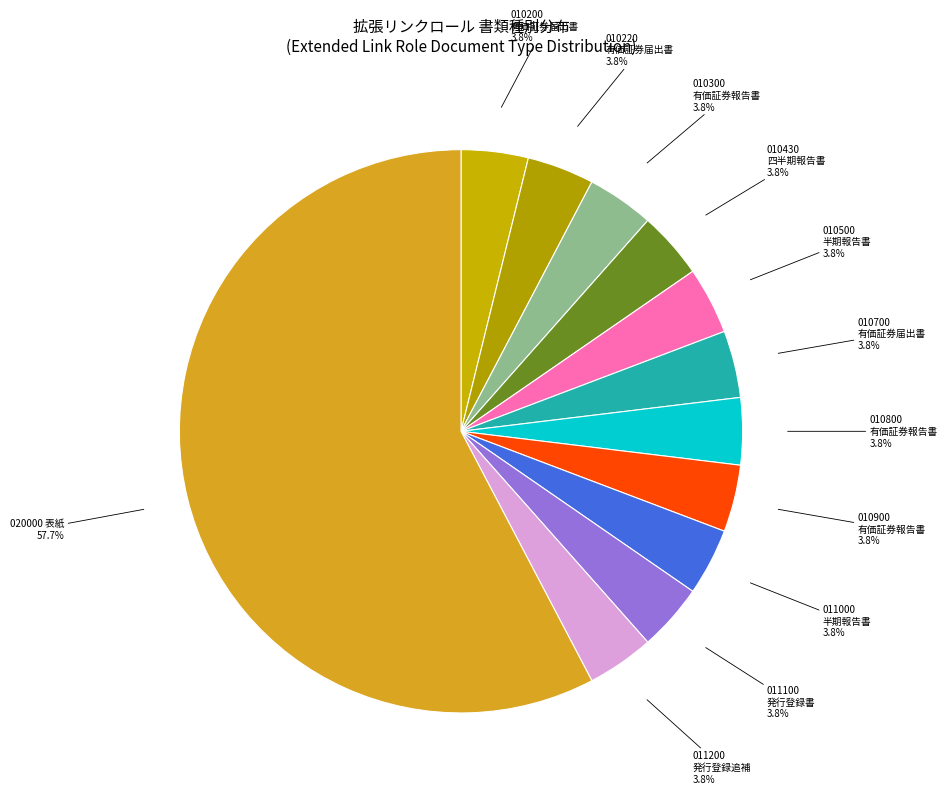

Which category has the biggest portion of the pie?

020000 表紙